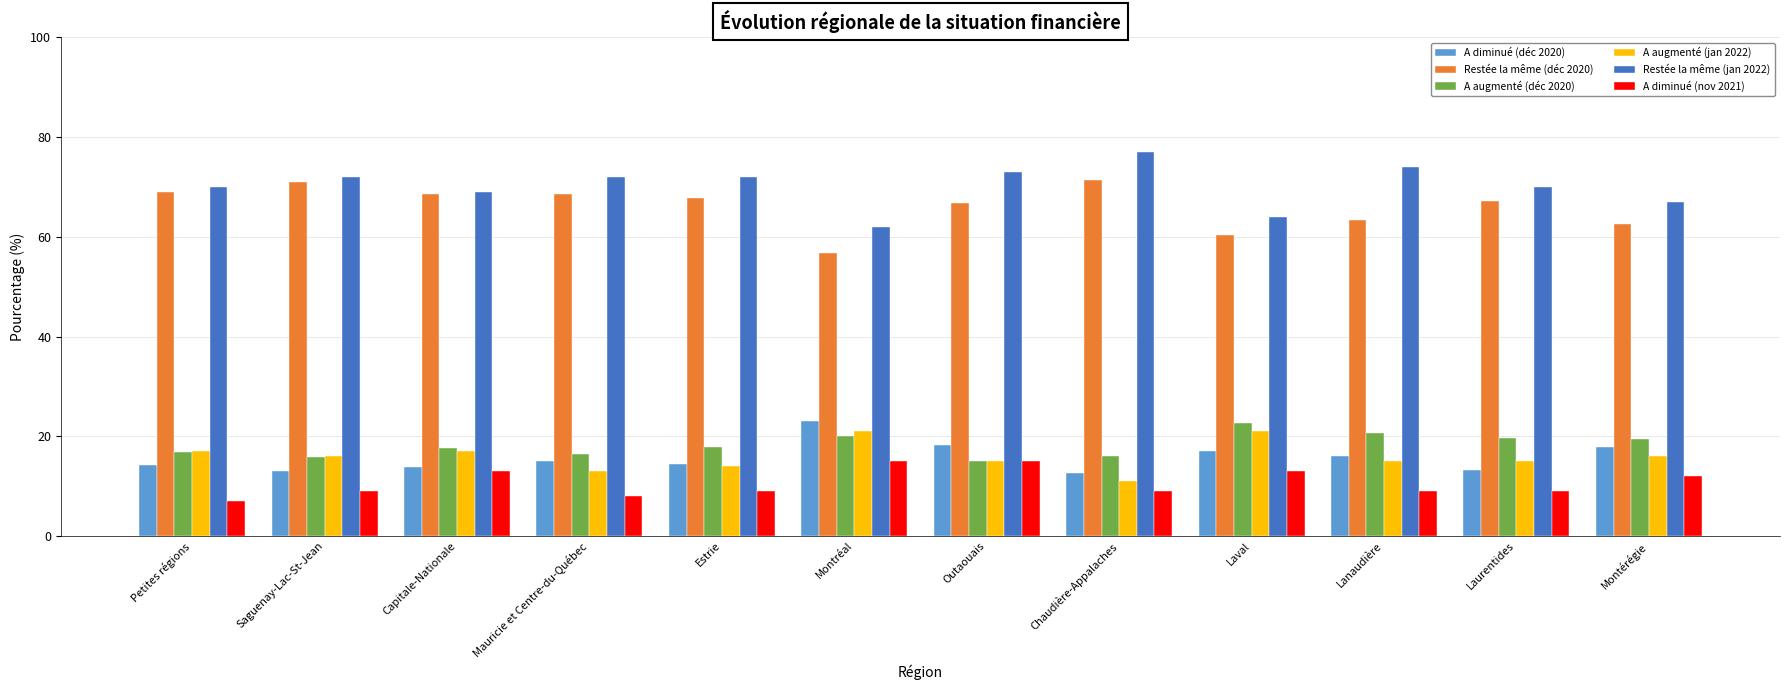

The value of A diminué (déc 2020) at Mauricie et Centre-du-Québec is 24.8. True or false?

False